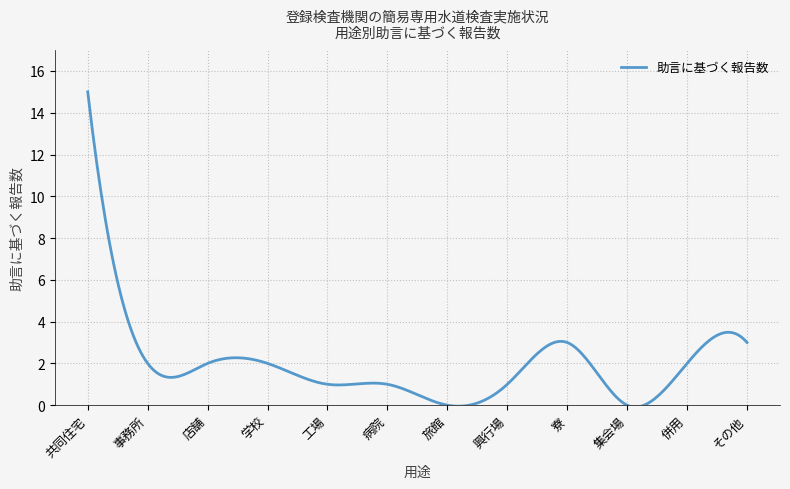

What is the difference between the maximum and minimum values?

15.1